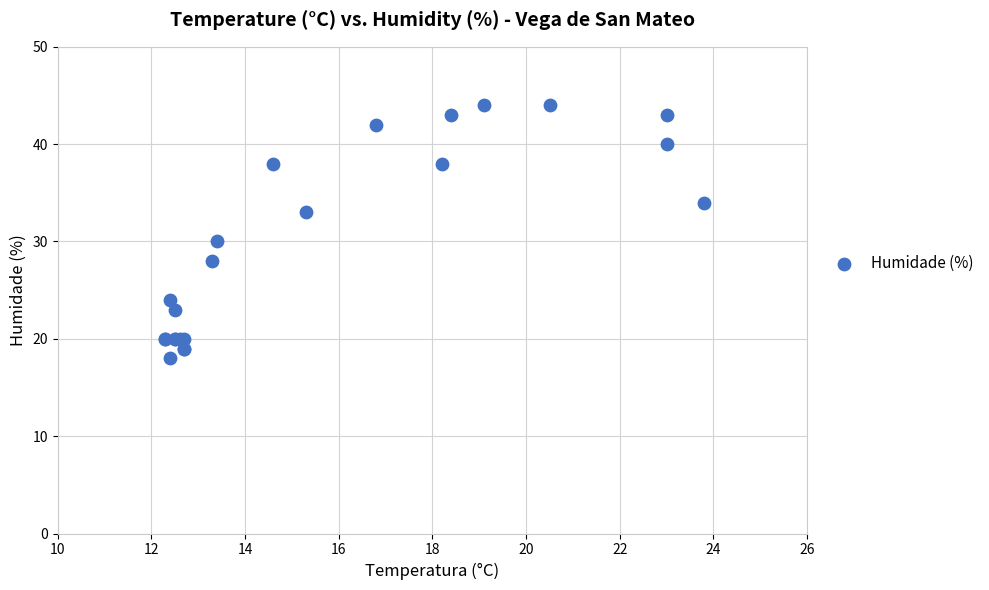

What Y value in the scatter plot is closest to 31?

30